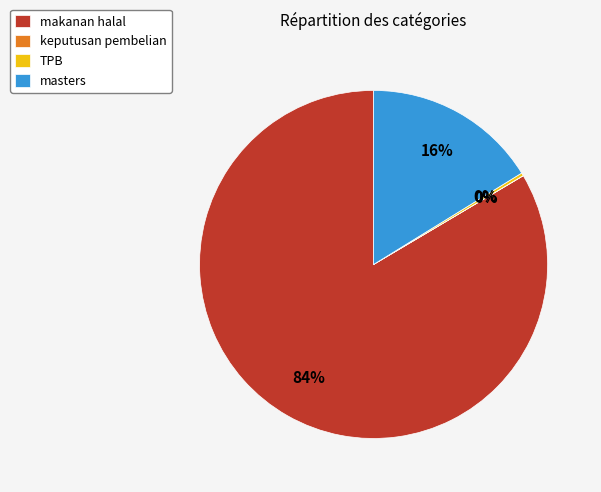

What is the majority slice?

makanan halal